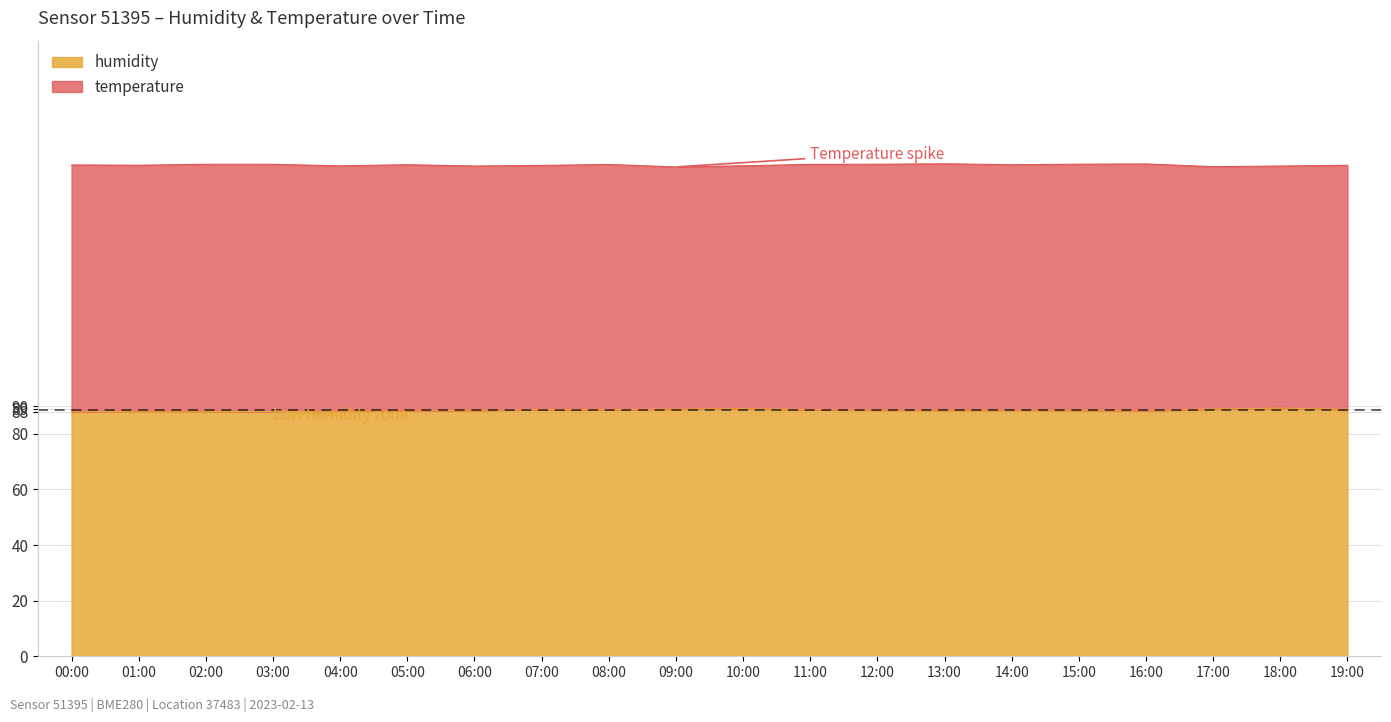

At which category does the data reach its first local peak?

01:00